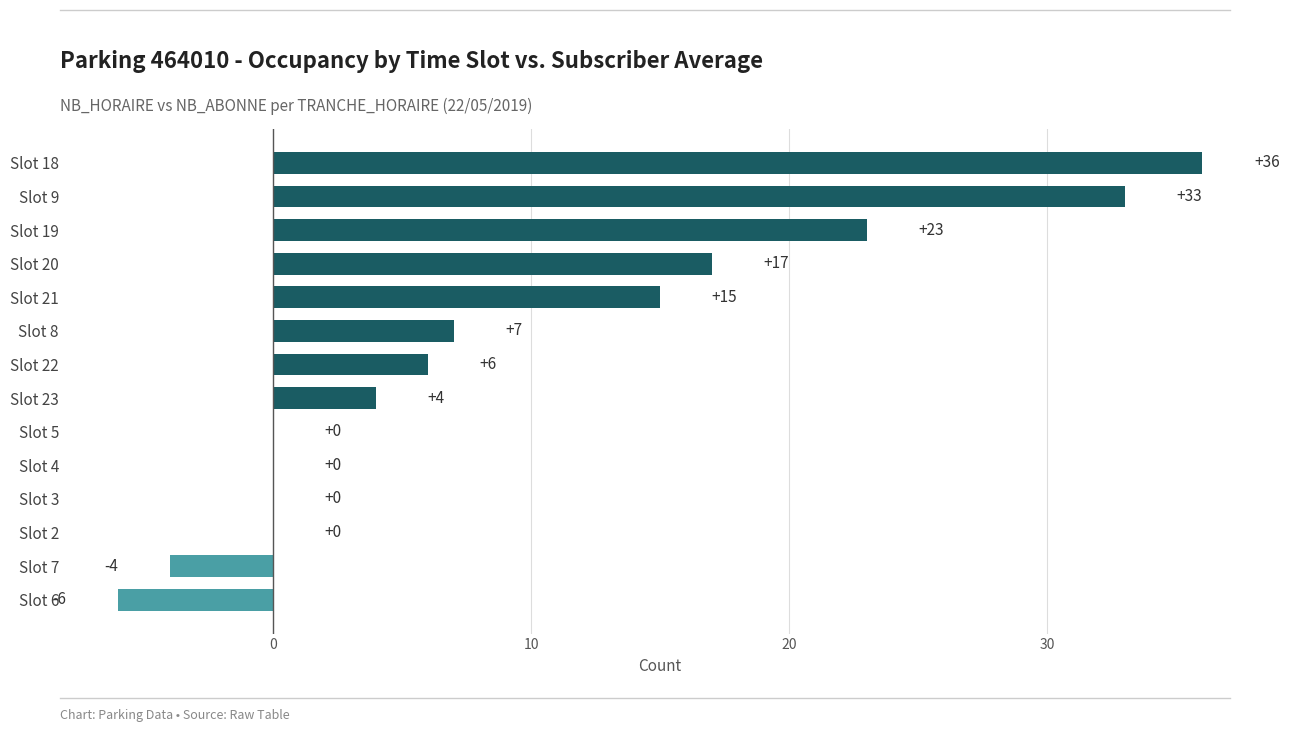

How many series are shown in this chart?

1